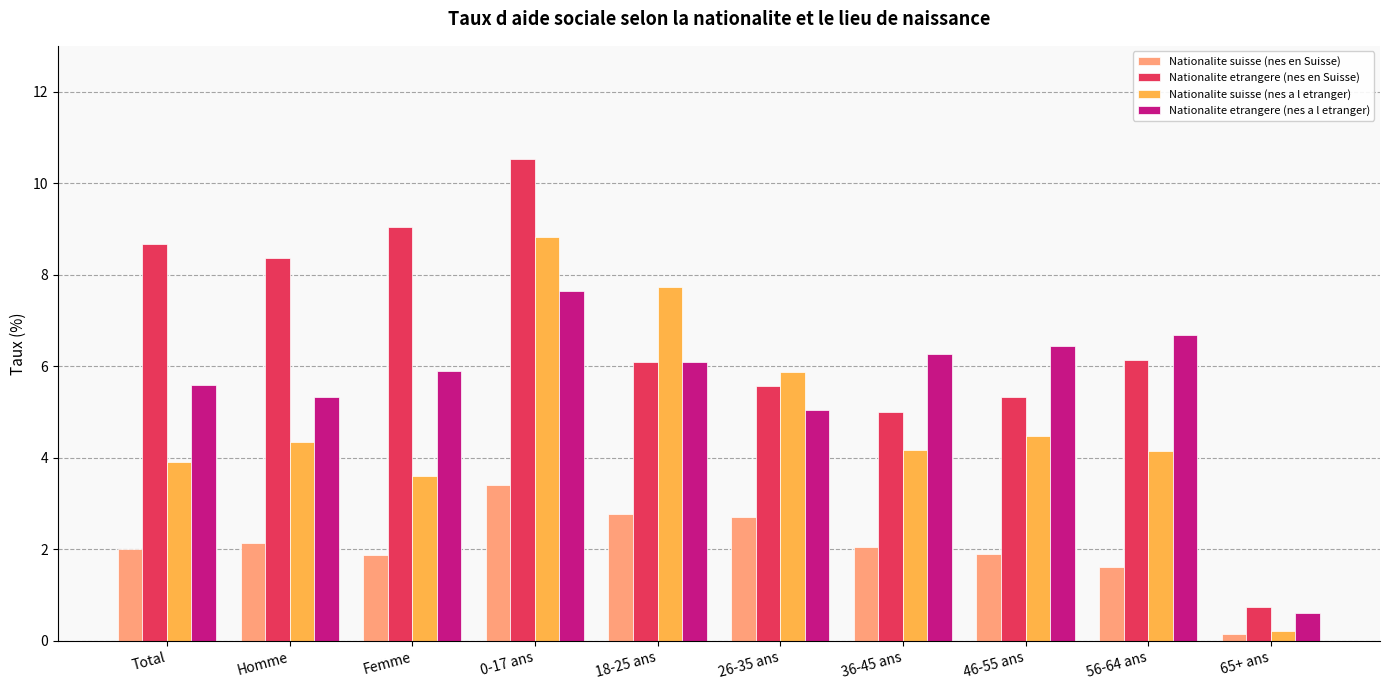

At Total, list the series in order from smallest to largest.

Nationalite suisse (nes en Suisse), Nationalite suisse (nes a l etranger), Nationalite etrangere (nes a l etranger), Nationalite etrangere (nes en Suisse)